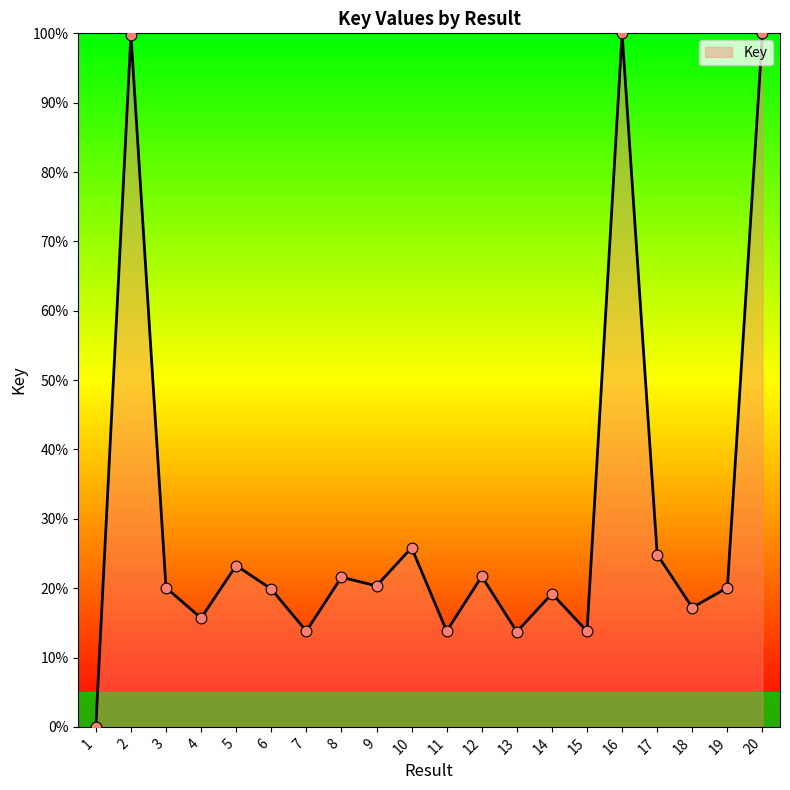

What is the ratio of the value at 11 to the value at 10?

0.5